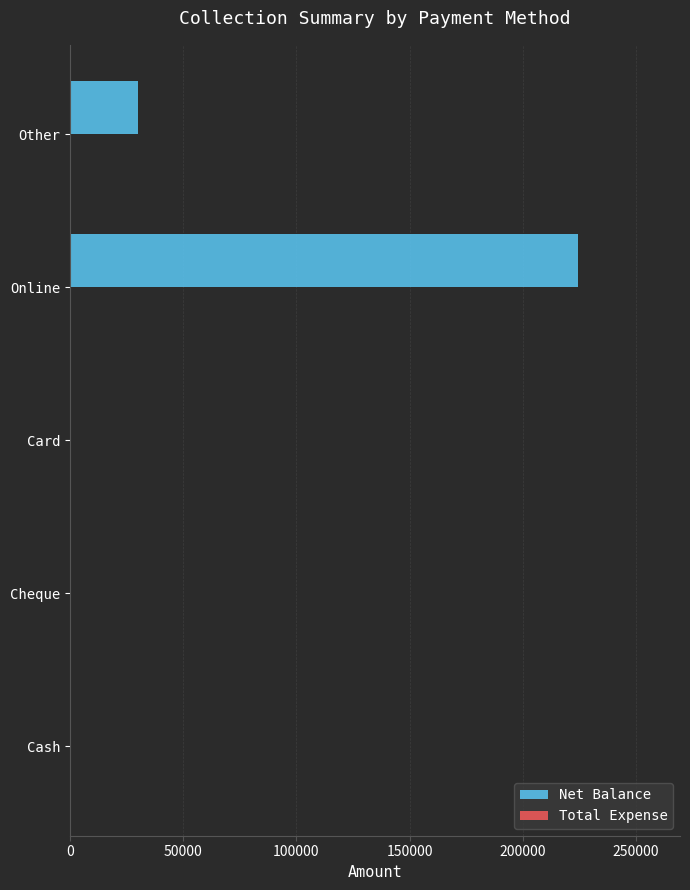

True or false: the data shows 95714 at Online.

False